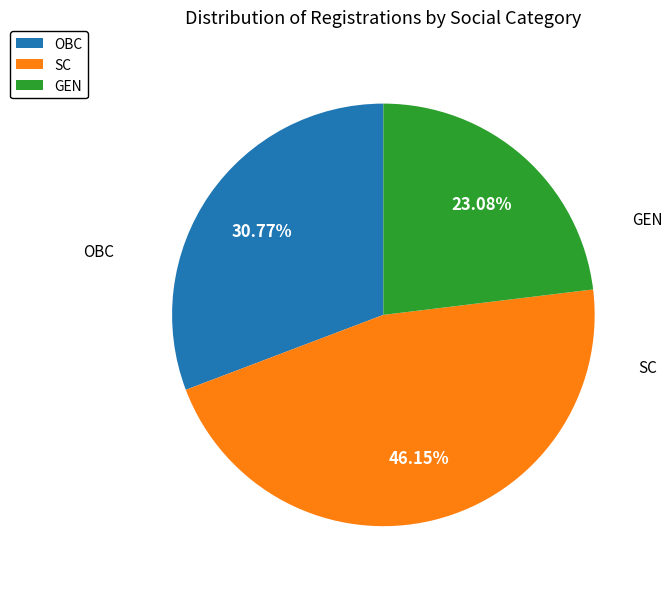

To the nearest percent, what portion does SC represent?

46%